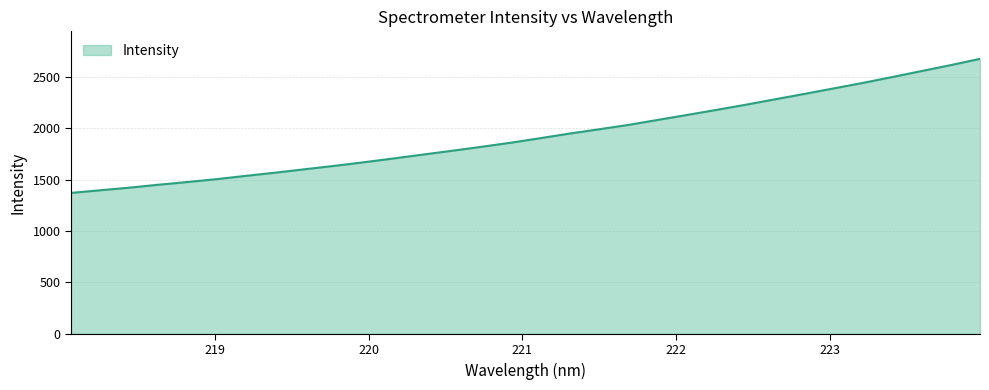

What is the maximum value shown in the chart?

2675.3